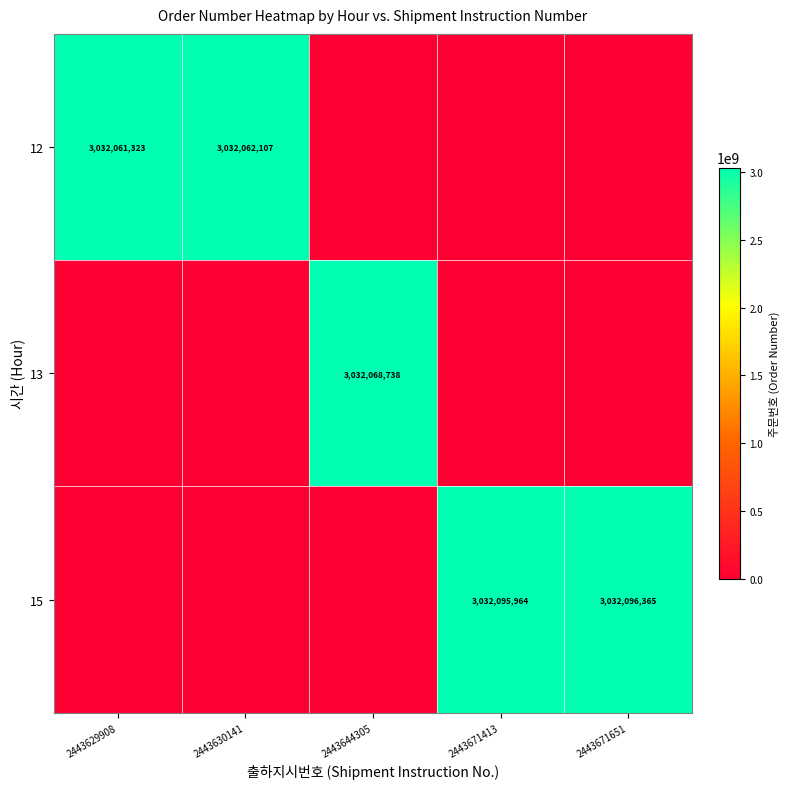

True or false: 15 has a value of 5022569409 at 2443671413.

False